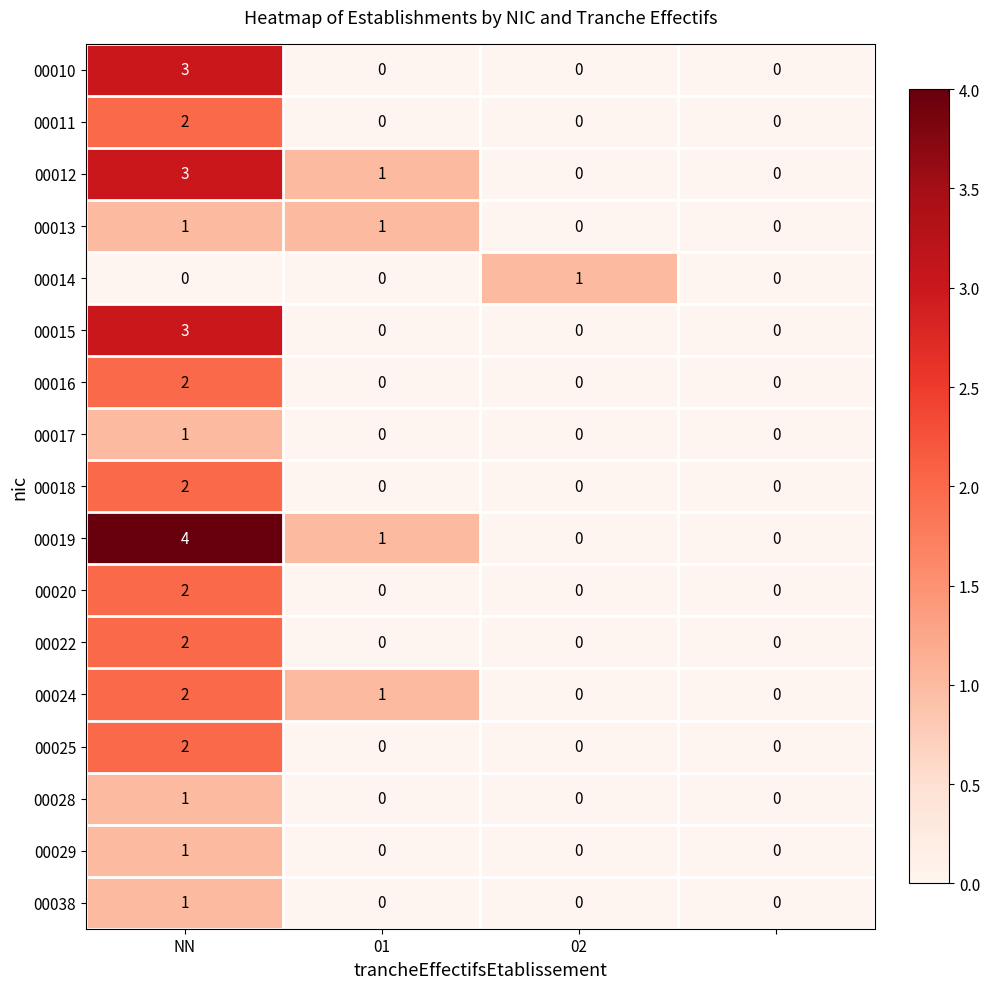

Which series has the largest total across all categories?

00019